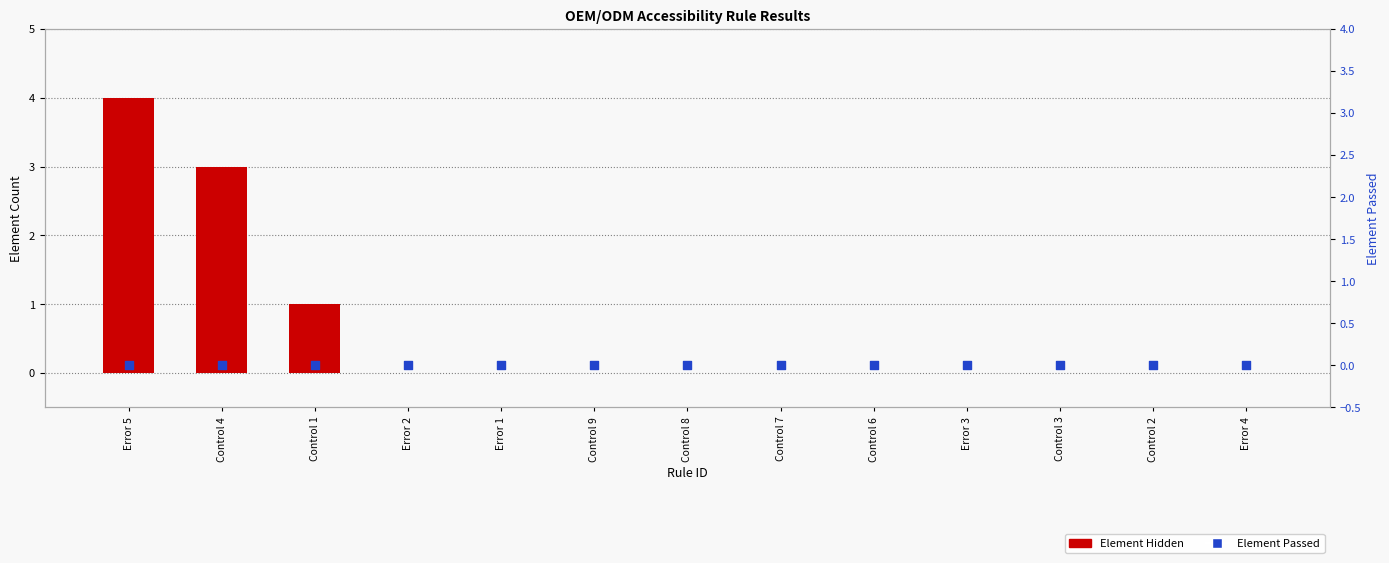

Which series reaches the maximum Y coordinate?

Element Hidden